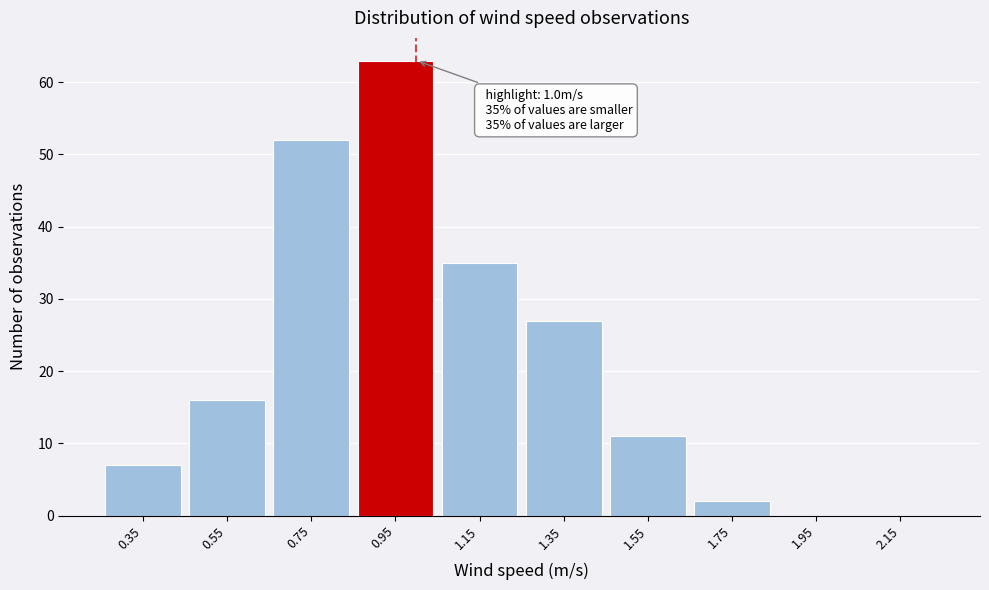

Over which range of the x-axis is the bar tallest?

0.85 to 1.05